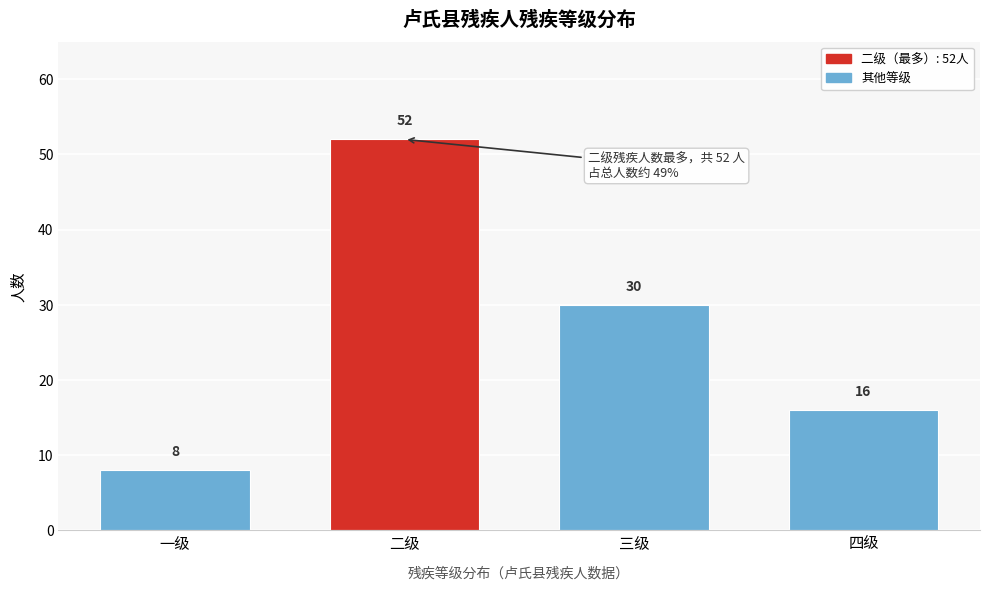

Reading left to right, what are all the values shown in this chart?

一级=8	二级=52	三级=30	四级=16